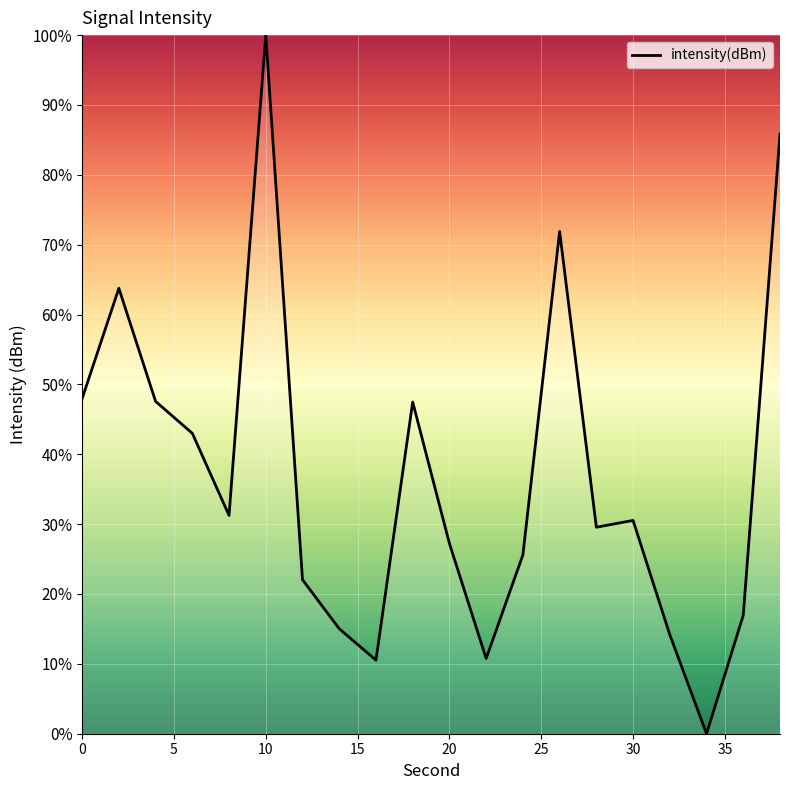

What is the greatest value displayed?

100.0